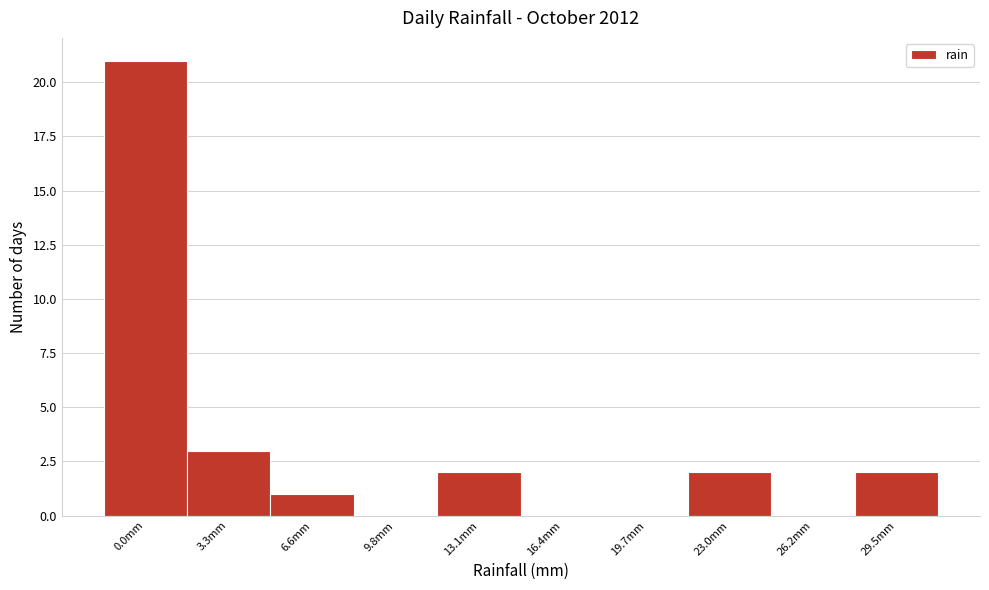

Reading left to right, what are all the values shown in this chart?

0.0mm=21	3.3mm=3	6.6mm=1	9.8mm=0	13.1mm=2	16.4mm=0	19.7mm=0	23.0mm=2	26.2mm=0	29.5mm=2